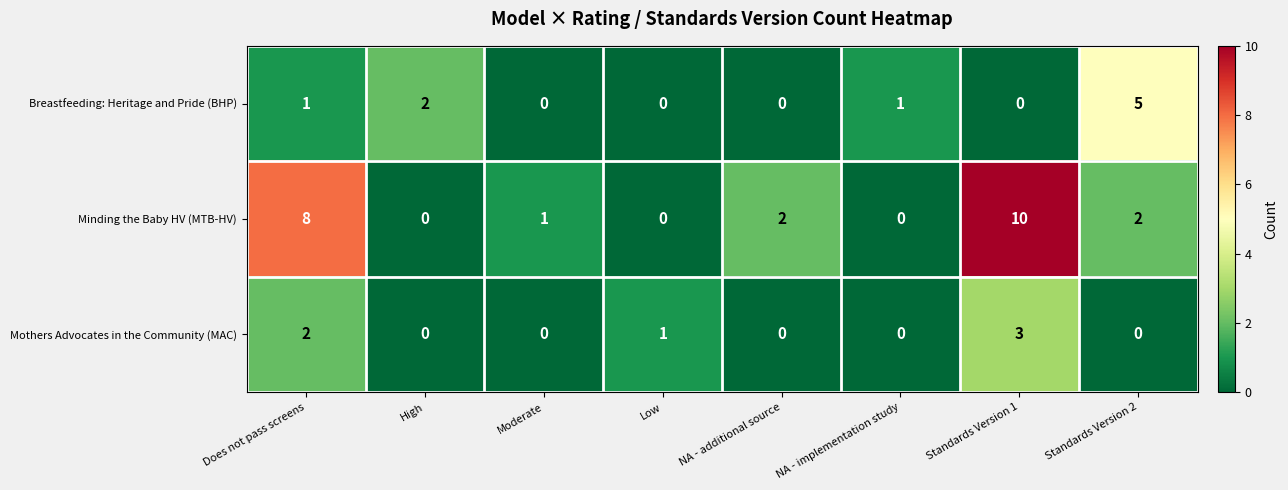

Reading right to left, what are all the values shown in this chart?

Breastfeeding: Heritage and Pride (BHP): Standards Version 2=5	Standards Version 1=0	NA - implementation study=1	NA - additional source=0	Low=0	Moderate=0	High=2	Does not pass screens=1
Minding the Baby HV (MTB-HV): Standards Version 2=2	Standards Version 1=10	NA - implementation study=0	NA - additional source=2	Low=0	Moderate=1	High=0	Does not pass screens=8
Mothers Advocates in the Community (MAC): Standards Version 2=0	Standards Version 1=3	NA - implementation study=0	NA - additional source=0	Low=1	Moderate=0	High=0	Does not pass screens=2